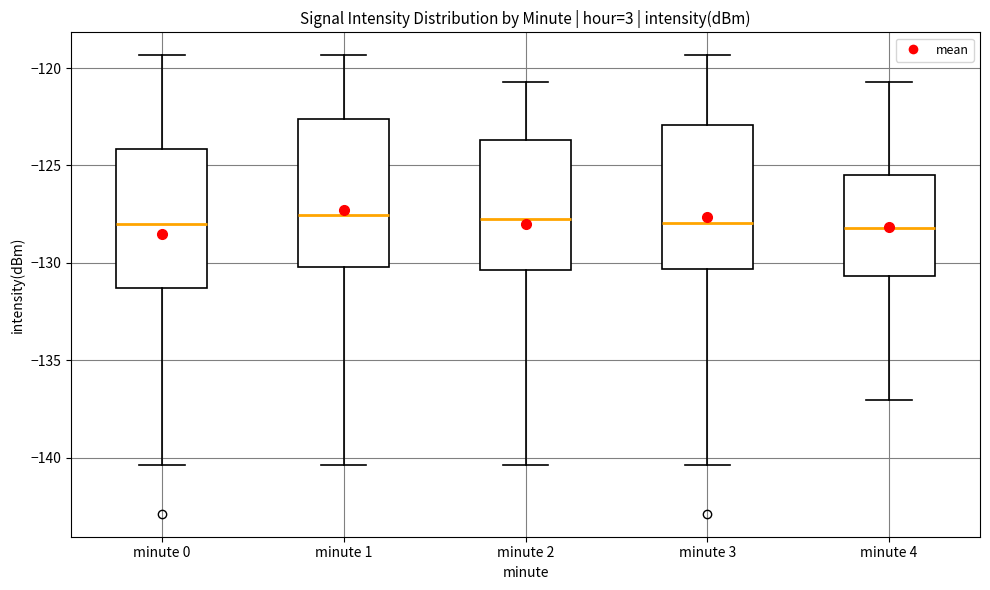

Reading left to right, read every box against the y-axis: the position of its median line, the range the box covers, and the ends of its whiskers. The values are not printed on the chart, so give them approximately, as read against the axis.

minute 0: median -128.0, box -131.5 to -124.0, whiskers -140.5 to -119.5
minute 1: median -127.5, box -130.0 to -122.5, whiskers -140.5 to -119.5
minute 2: median -127.5, box -130.5 to -123.5, whiskers -140.5 to -120.5
minute 3: median -128.0, box -130.5 to -123.0, whiskers -140.5 to -119.5
minute 4: median -128.0, box -130.5 to -125.5, whiskers -137.0 to -120.5